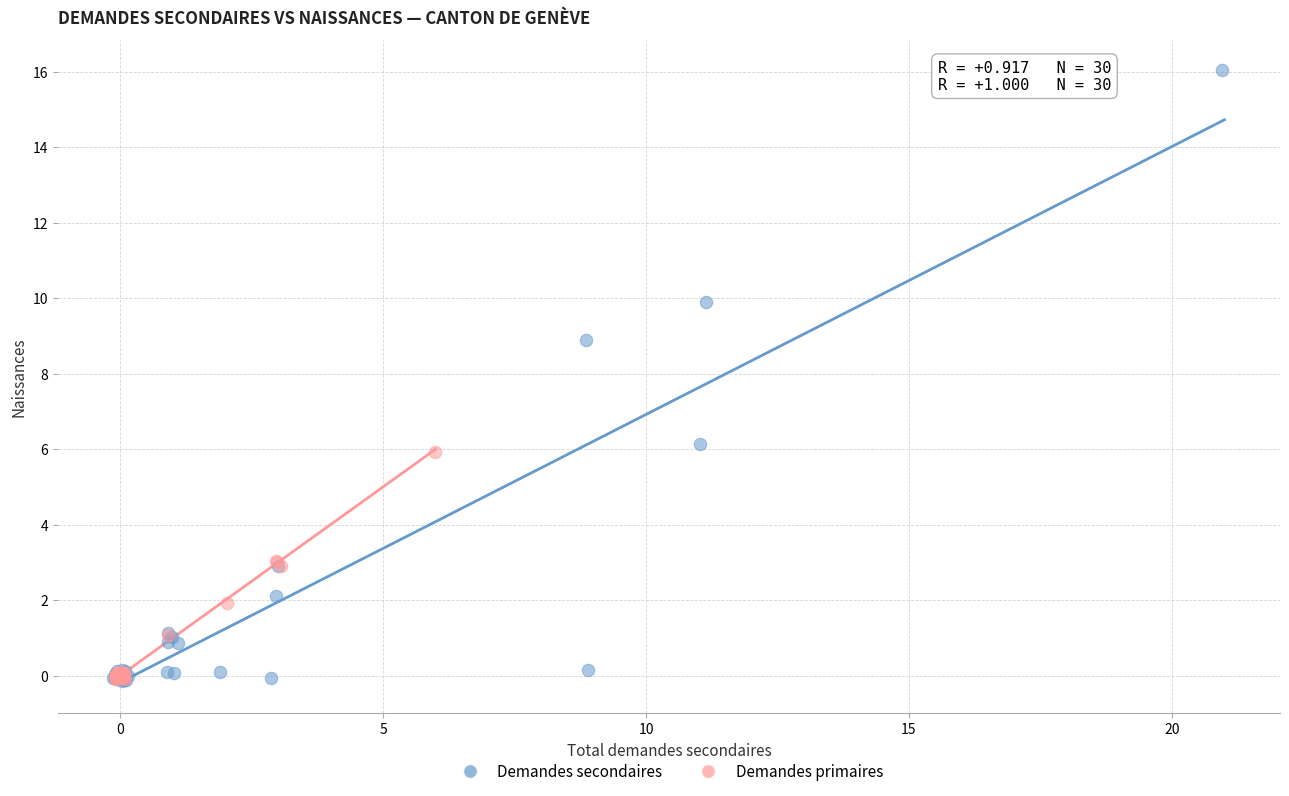

Which series reaches the maximum Y coordinate?

Demandes secondaires